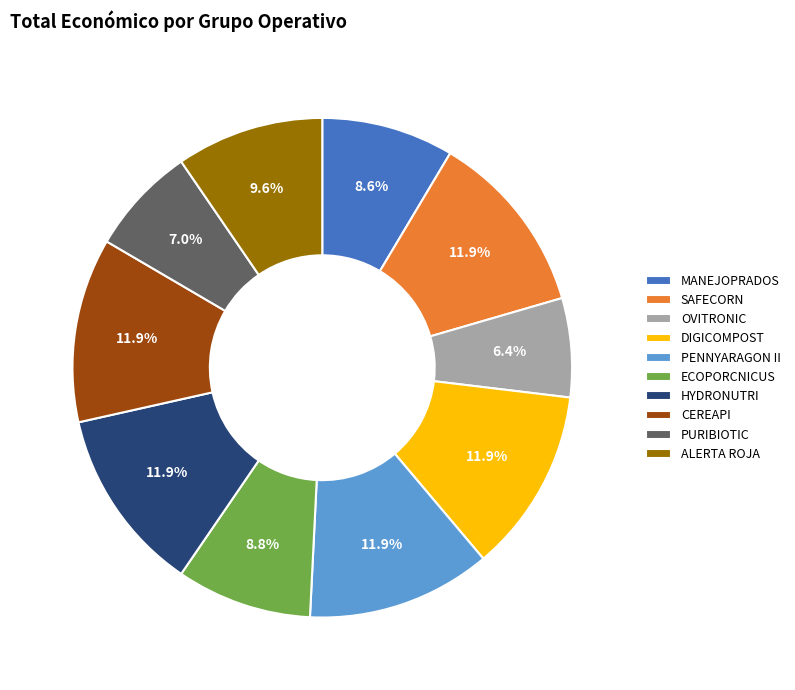

To the nearest percent, what is the difference between the largest and smallest slice percentages?

6%